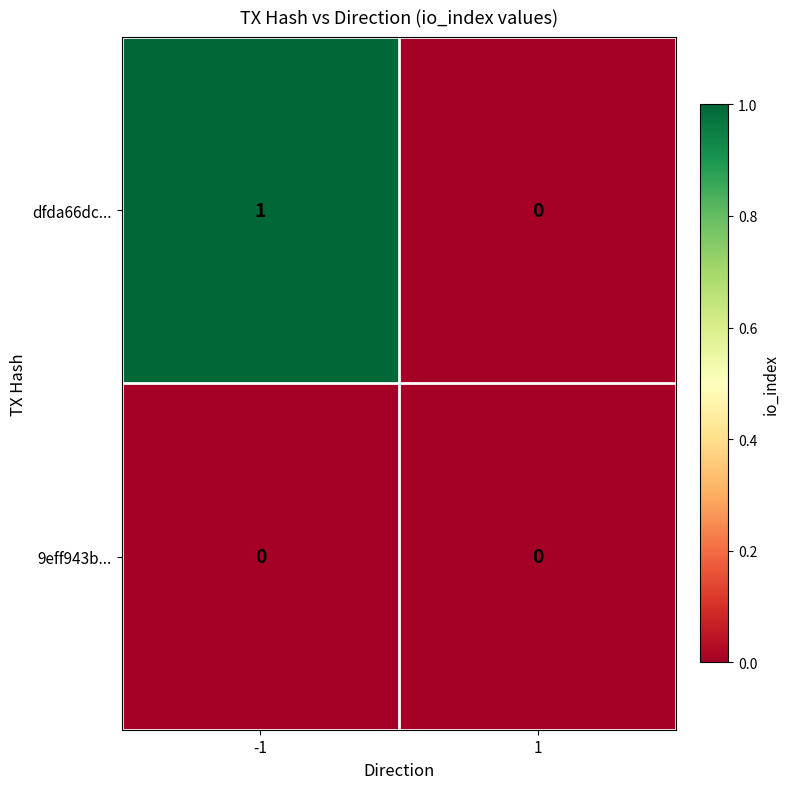

Is it true that 9eff943b... equals 0 at 1?

True